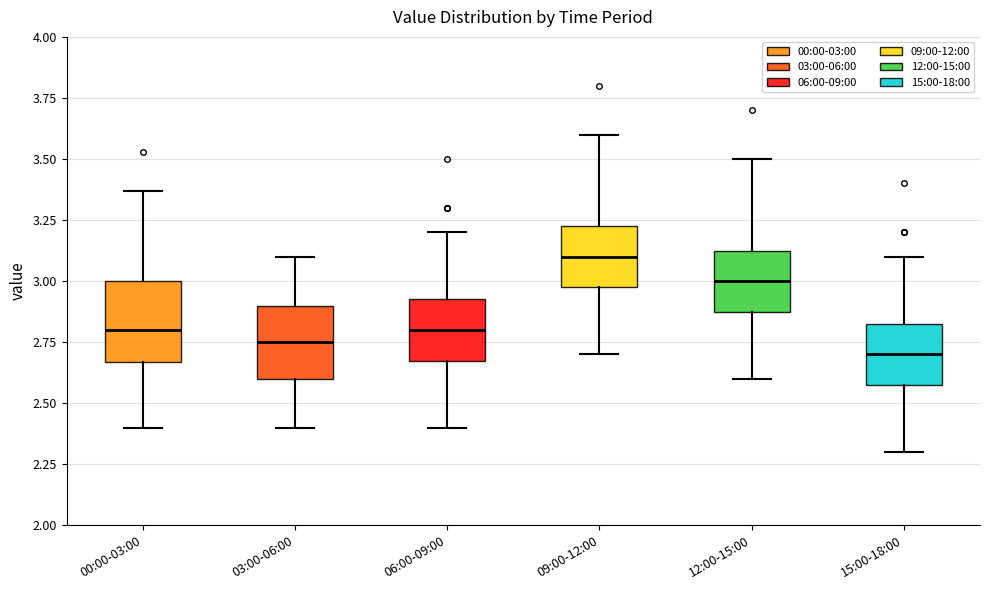

Where does the median line of the box for 03:00-06:00 sit on the y-axis? The values are not printed on the chart, so give them approximately, as read against the axis.

2.75